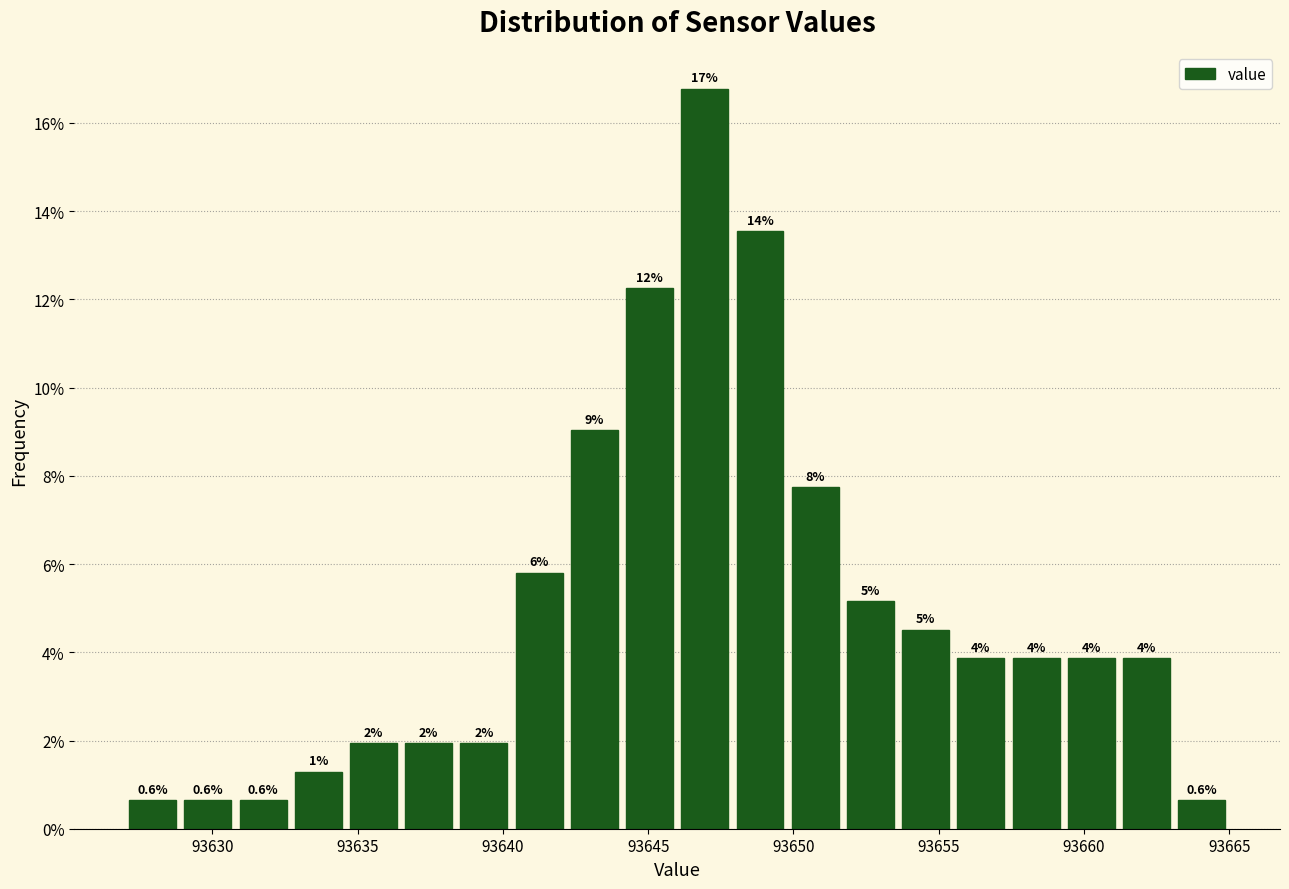

Read against the x-axis, roughly where is the centre of the tallest bar?

93647.0